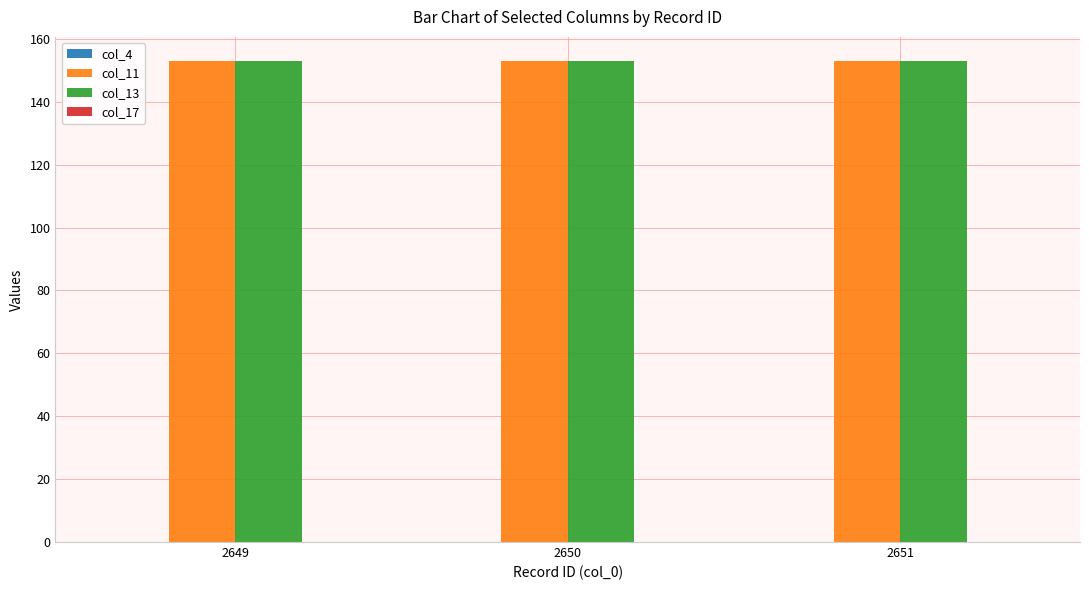

Reading left to right, transcribe all the data shown in this chart.

col_4: 0	0	0
col_11: 153	153	153
col_13: 153	153	153
col_17: 0	0	0